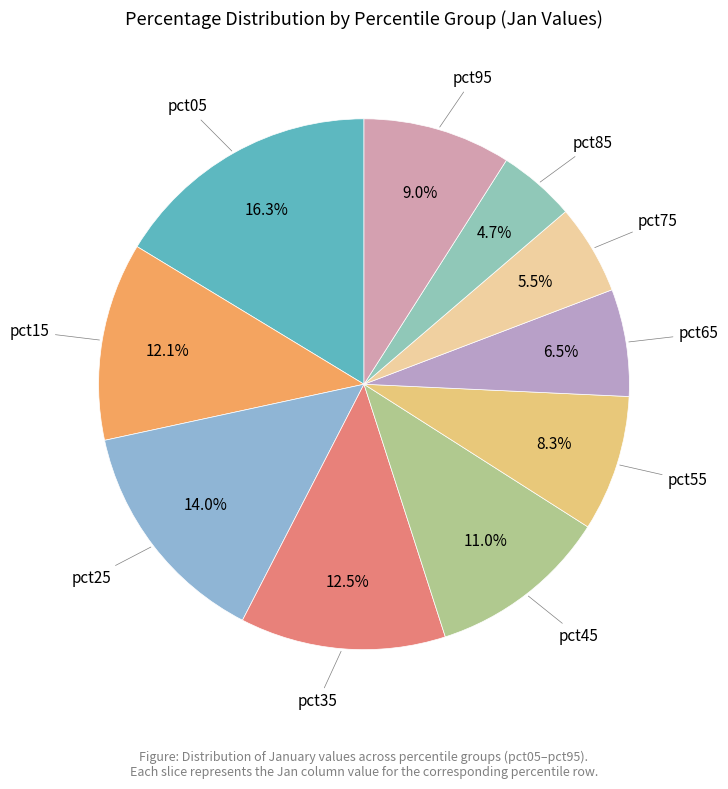

Count the number of slices in the pie.

10